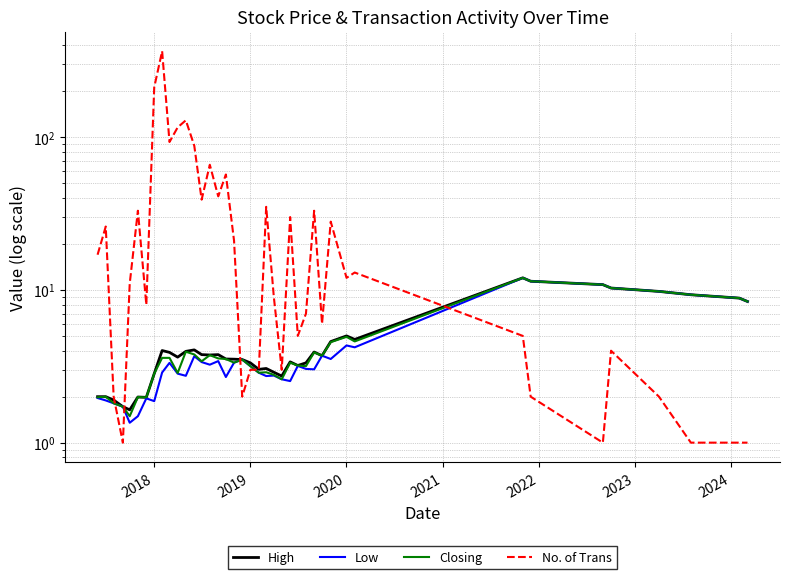

How many values in the Low series exceed 3?

23